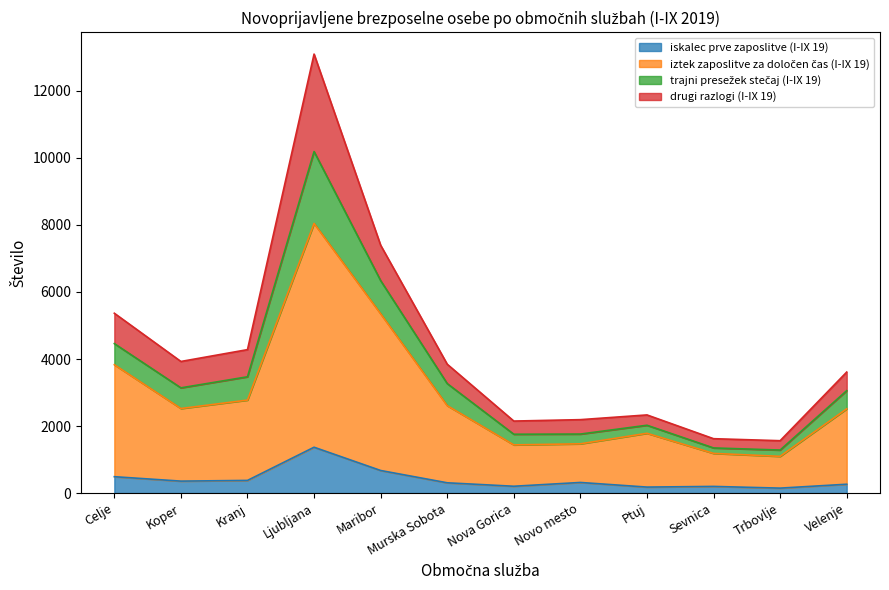

Read the iskalec prve zaposlitve (I-IX 19) value at Murska Sobota.

307